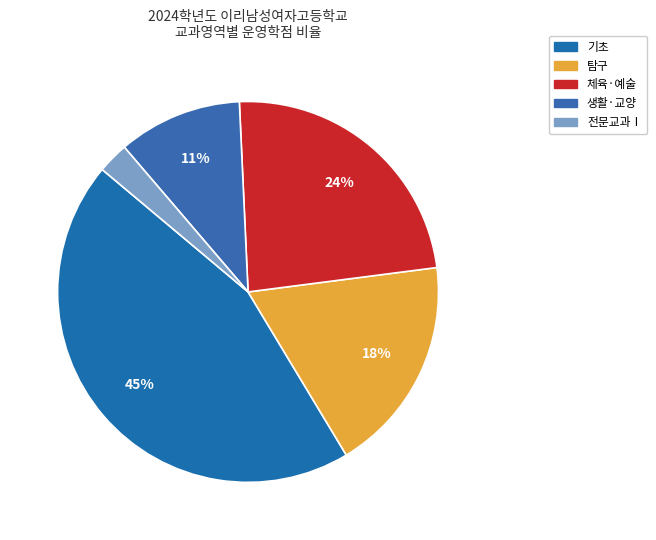

How many slices are in this pie chart?

5